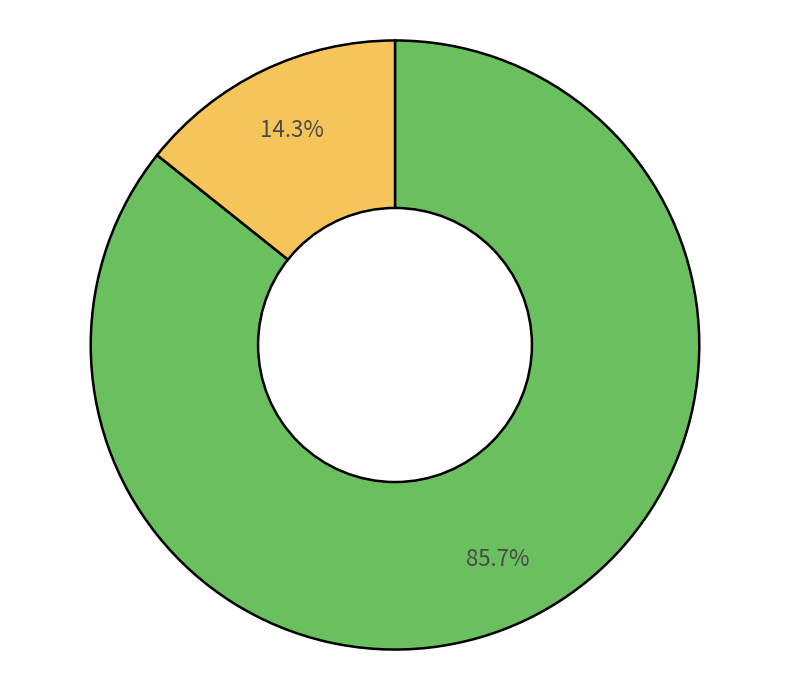

Is there any slice that represents more than half of the pie?

Yes